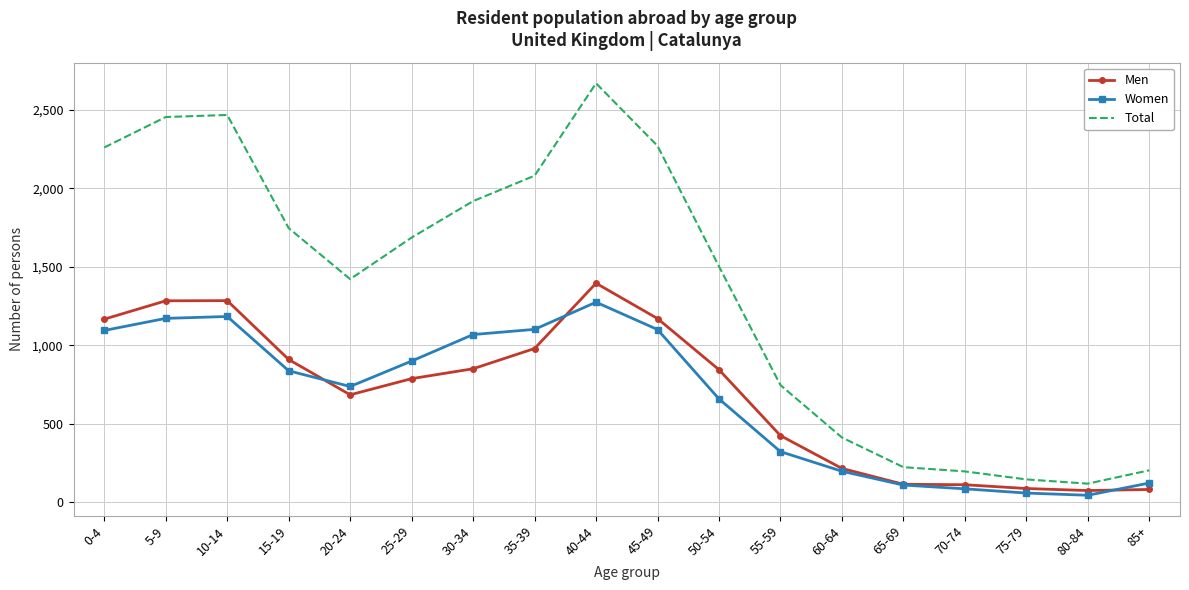

Which series has the largest range (max minus min)?

Total